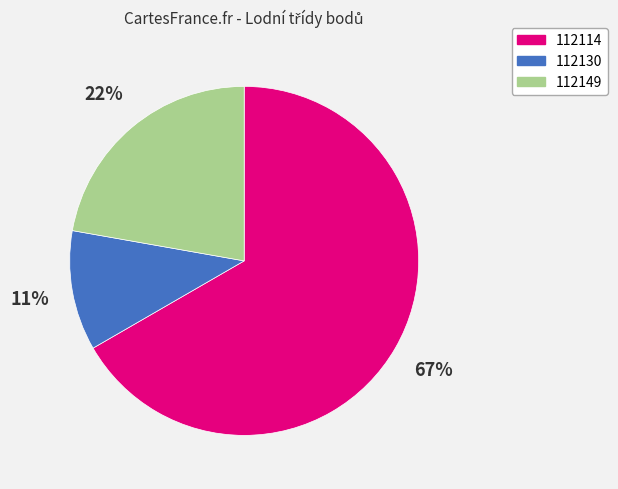

What is the ratio of the value at 112149 to the value at 112114?

0.3